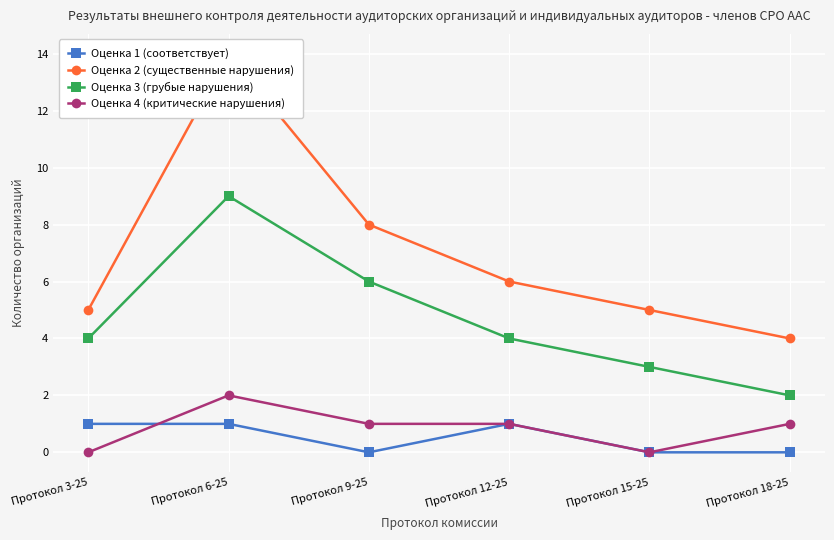

What is the difference between the highest and lowest values at Протокол 18-25?

4